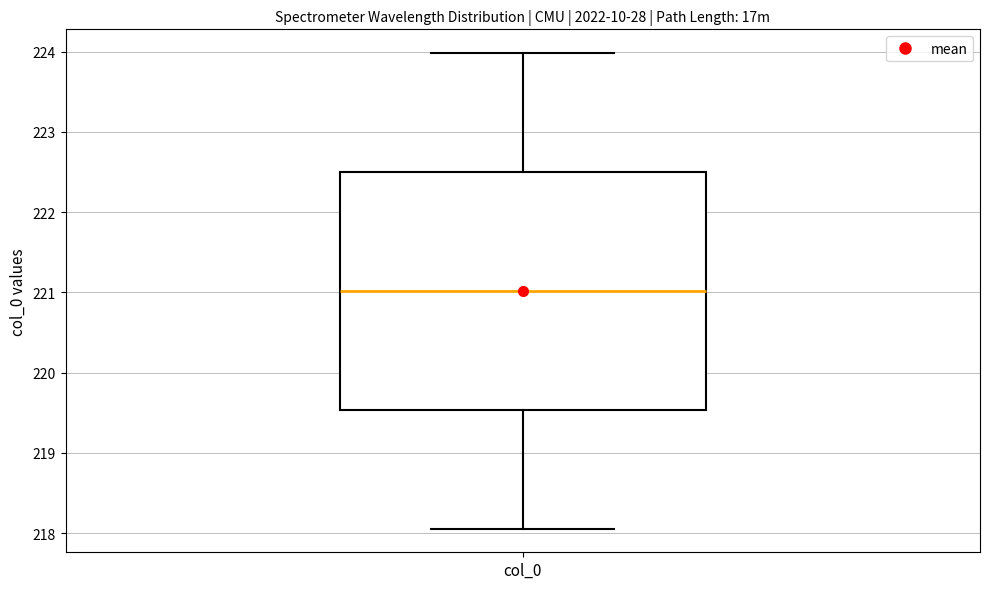

Where does the median line of the box for col_0 sit on the y-axis? The values are not printed on the chart, so give them approximately, as read against the axis.

221.0